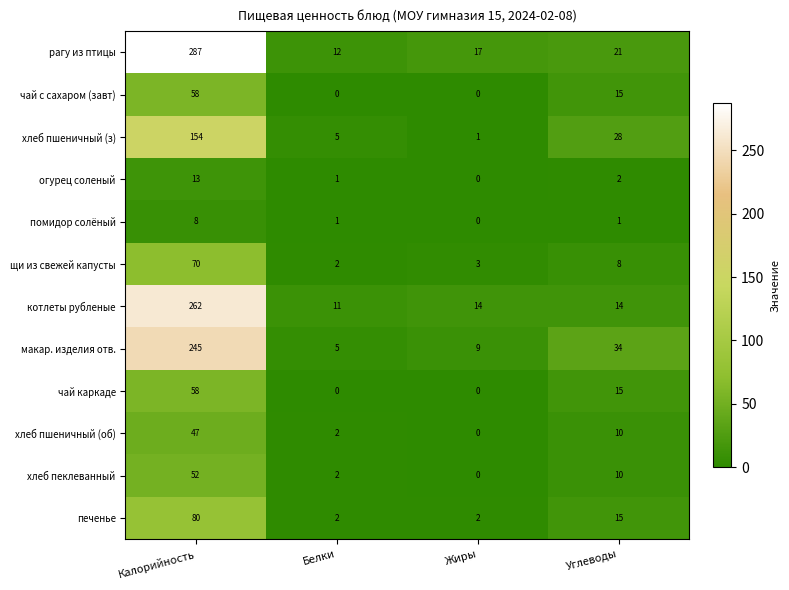

What is the approximate value of щи из свежей капусты at Калорийность, to the nearest 5?

70